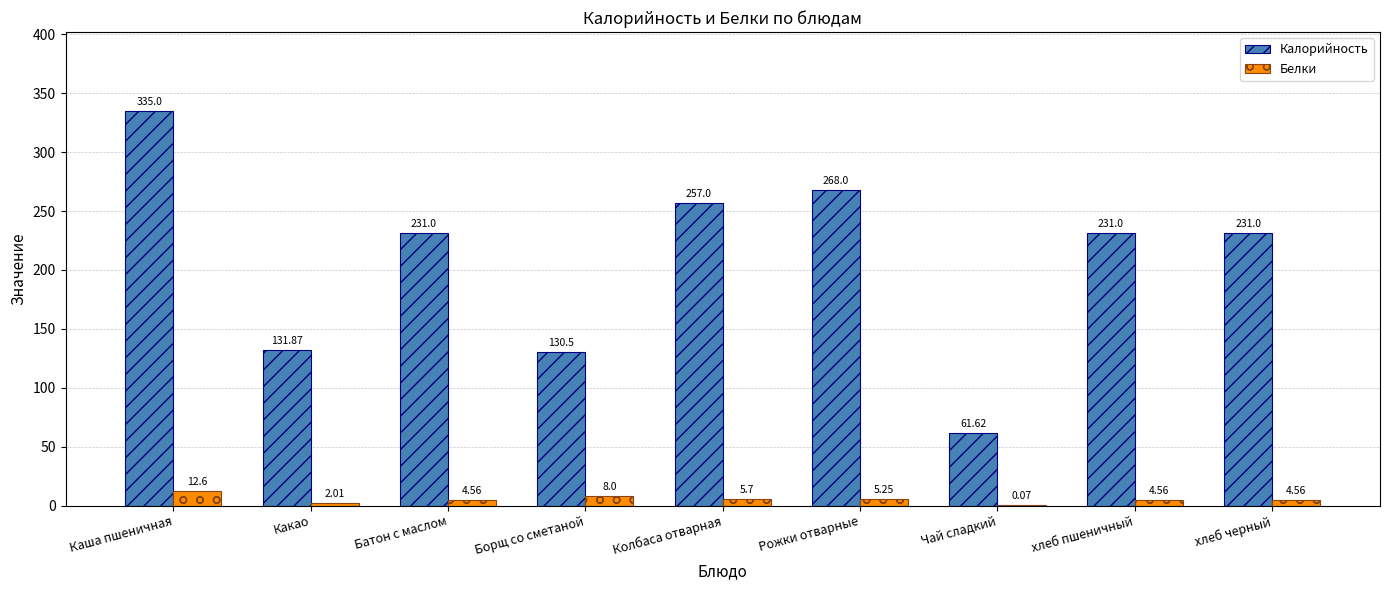

Which series has the largest total across all categories?

Калорийность